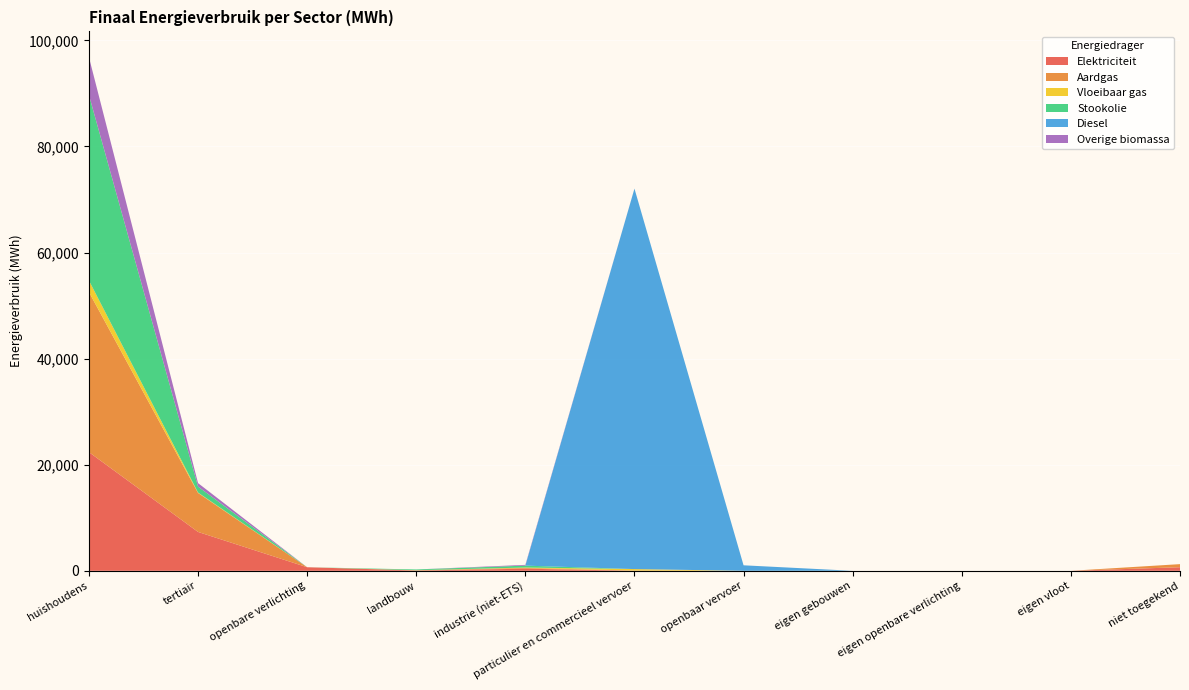

Reading right to left, what are all the values shown in this chart?

Elektriciteit: niet toegekend=675.1	eigen vloot=0.0	eigen openbare verlichting=0.0	eigen gebouwen=0.0	openbaar vervoer=0.0	particulier en commercieel vervoer=13.8	industrie (niet-ETS)=396.8	landbouw=55.8	openbare verlichting=673.5	tertiair=7328.7	huishoudens=22379.4
Aardgas: niet toegekend=582.0	eigen vloot=0.0	eigen openbare verlichting=0.0	eigen gebouwen=0.0	openbaar vervoer=0.0	particulier en commercieel vervoer=39.8	industrie (niet-ETS)=141.1	landbouw=56.4	openbare verlichting=0.0	tertiair=7351.2	huishoudens=30184.0
Vloeibaar gas: niet toegekend=0.0	eigen vloot=0.0	eigen openbare verlichting=0.0	eigen gebouwen=0.0	openbaar vervoer=0.0	particulier en commercieel vervoer=271.4	industrie (niet-ETS)=79.3	landbouw=0.5	openbare verlichting=0.0	tertiair=81.5	huishoudens=2180.7
Stookolie: niet toegekend=0.0	eigen vloot=0.0	eigen openbare verlichting=0.0	eigen gebouwen=0.0	openbaar vervoer=0.0	particulier en commercieel vervoer=0.0	industrie (niet-ETS)=359.0	landbouw=141.5	openbare verlichting=0.0	tertiair=1118.6	huishoudens=34975.1
Diesel: niet toegekend=0.0	eigen vloot=0.0	eigen openbare verlichting=0.0	eigen gebouwen=0.0	openbaar vervoer=1037.8	particulier en commercieel vervoer=71728.8	industrie (niet-ETS)=0.0	landbouw=0.0	openbare verlichting=0.0	tertiair=0.0	huishoudens=0.0
Overige biomassa: niet toegekend=0.0	eigen vloot=0.0	eigen openbare verlichting=0.0	eigen gebouwen=0.0	openbaar vervoer=0.0	particulier en commercieel vervoer=0.0	industrie (niet-ETS)=142.8	landbouw=0.0	openbare verlichting=0.0	tertiair=656.1	huishoudens=7136.9